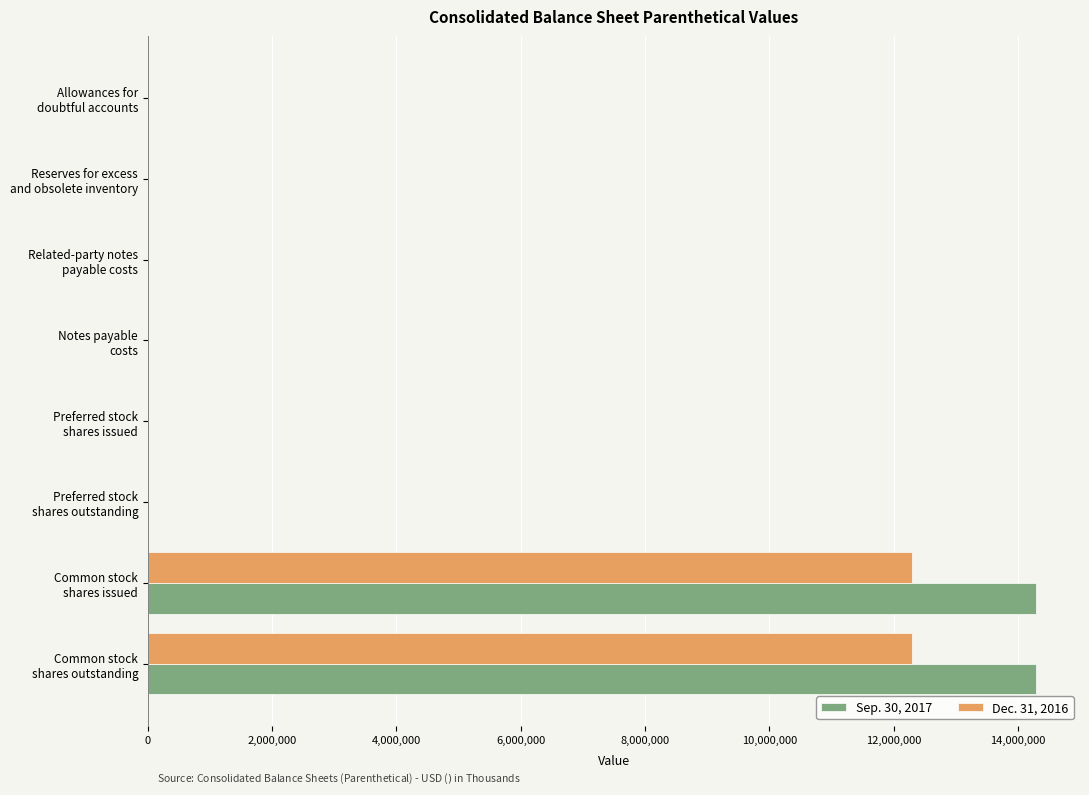

What is the maximum value shown in the chart?

14283953